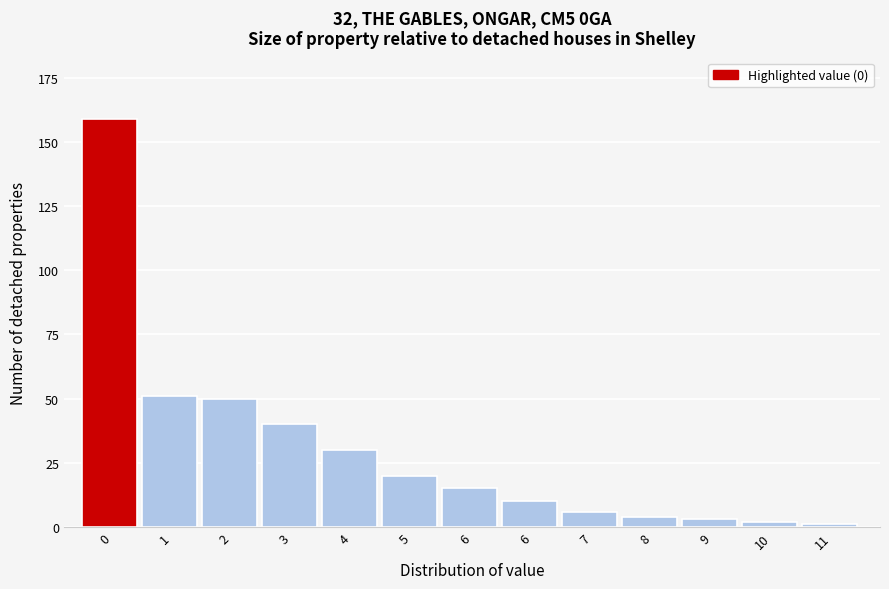

Count the number of categories in the chart.

13